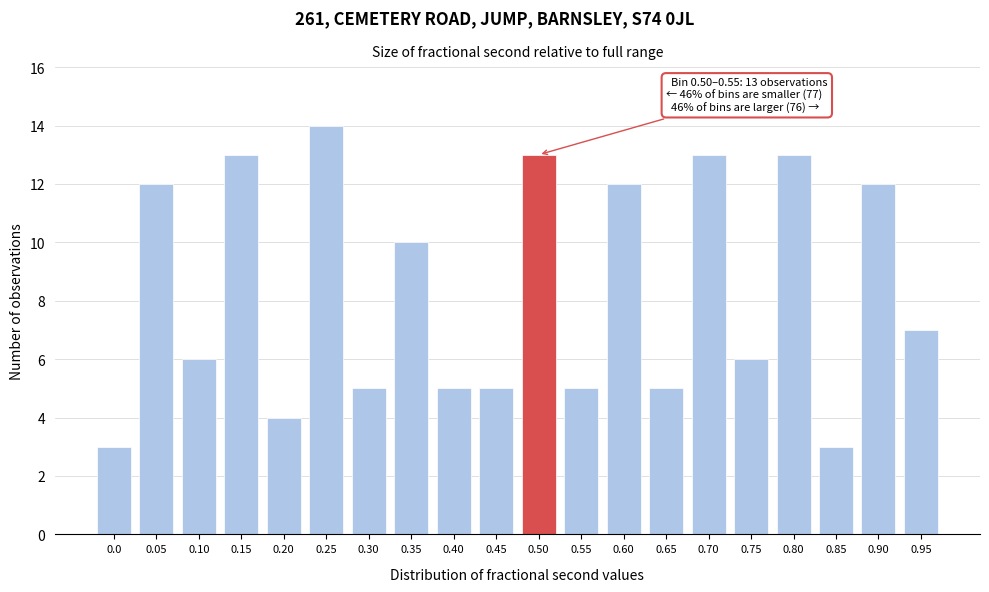

Reading left to right, extract all data points from this chart.

3	12	6	13	4	14	5	10	5	5	13	5	12	5	13	6	13	3	12	7